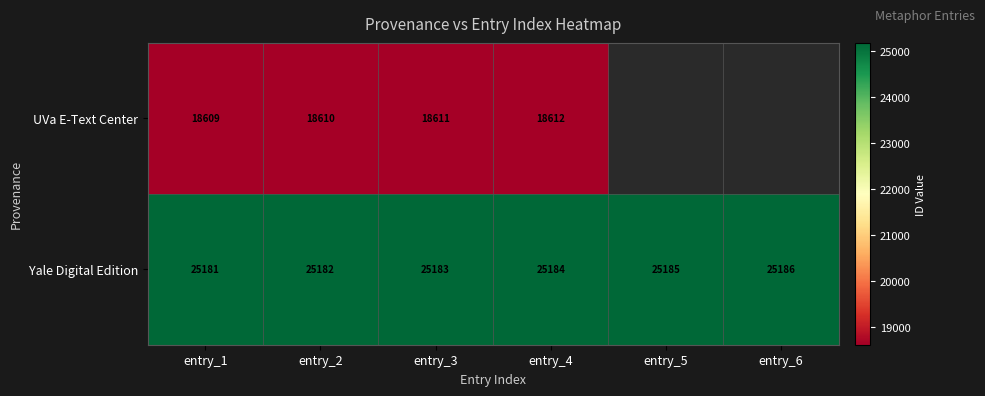

List the labels in order of Yale Digital Edition value, smallest first.

entry_1, entry_2, entry_3, entry_4, entry_5, entry_6